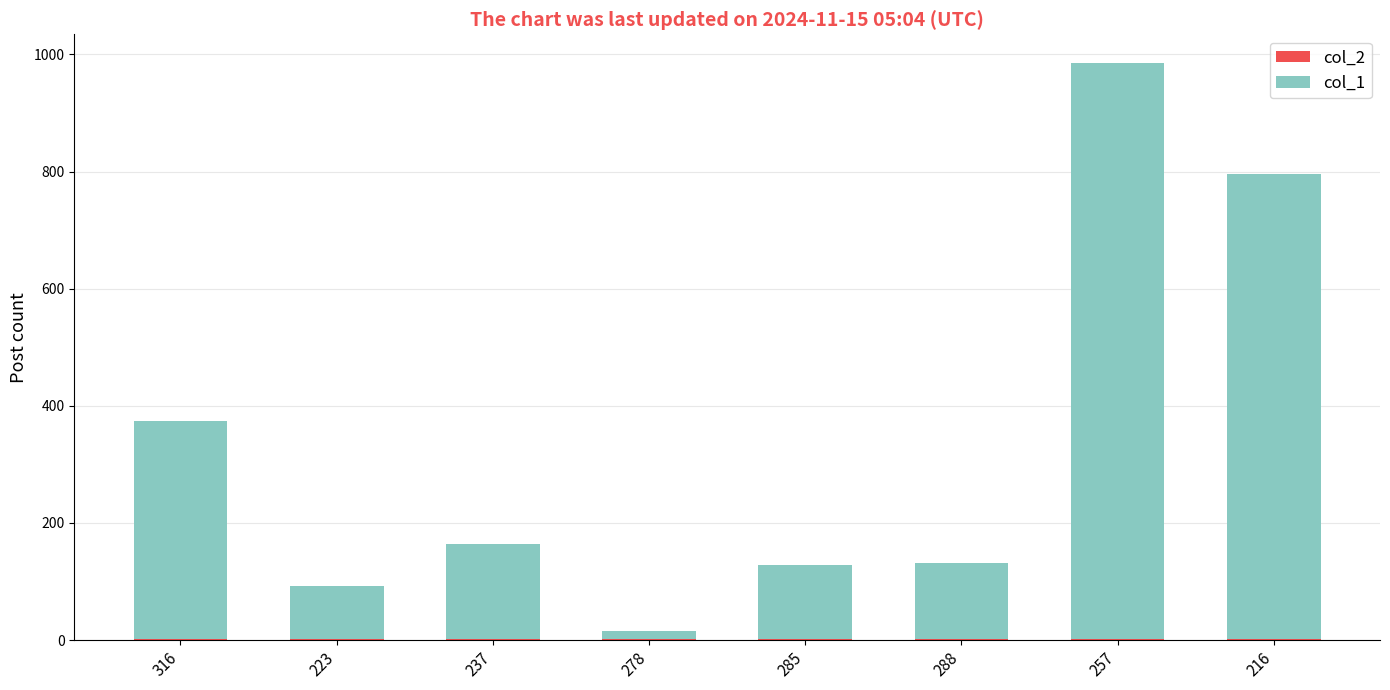

Which category has the highest value in the col_2 series?

316